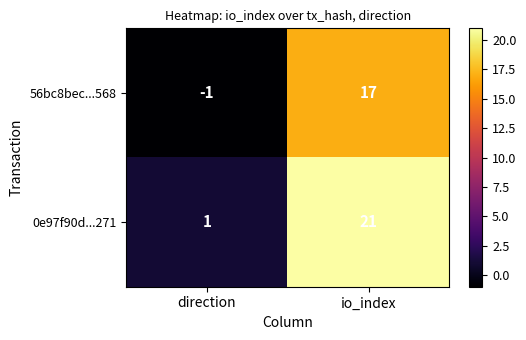

Between direction and io_index, which series saw the biggest shift?

0e97f90d...271